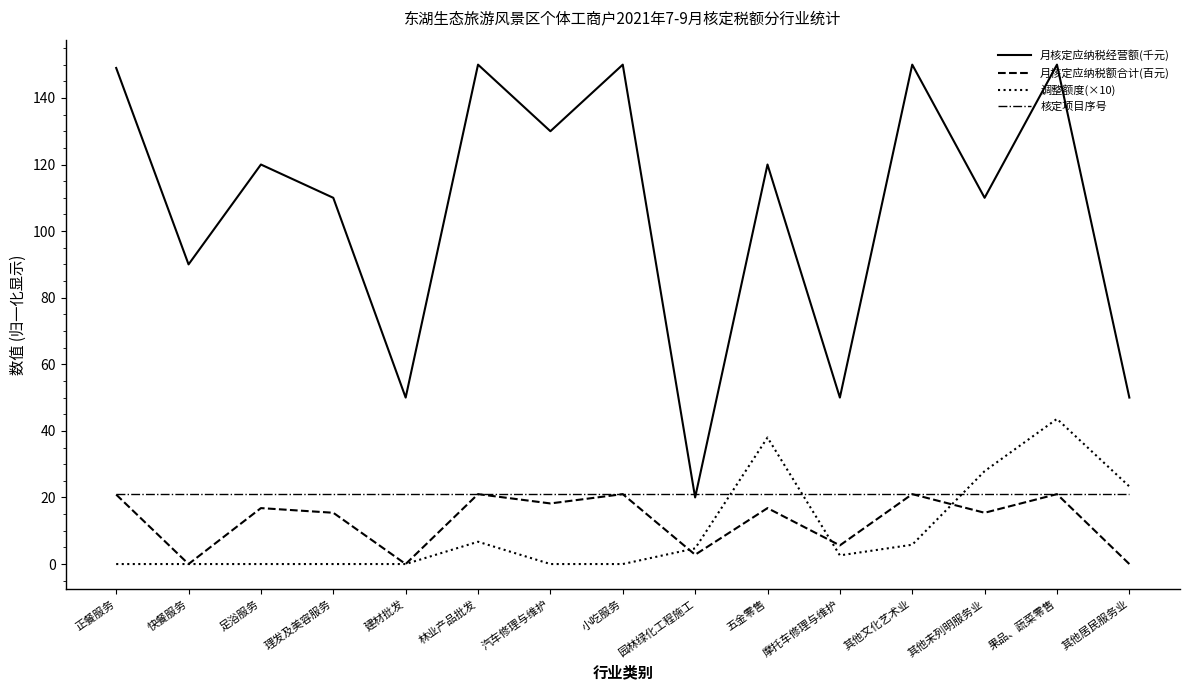

Count the number of data series in this chart.

4